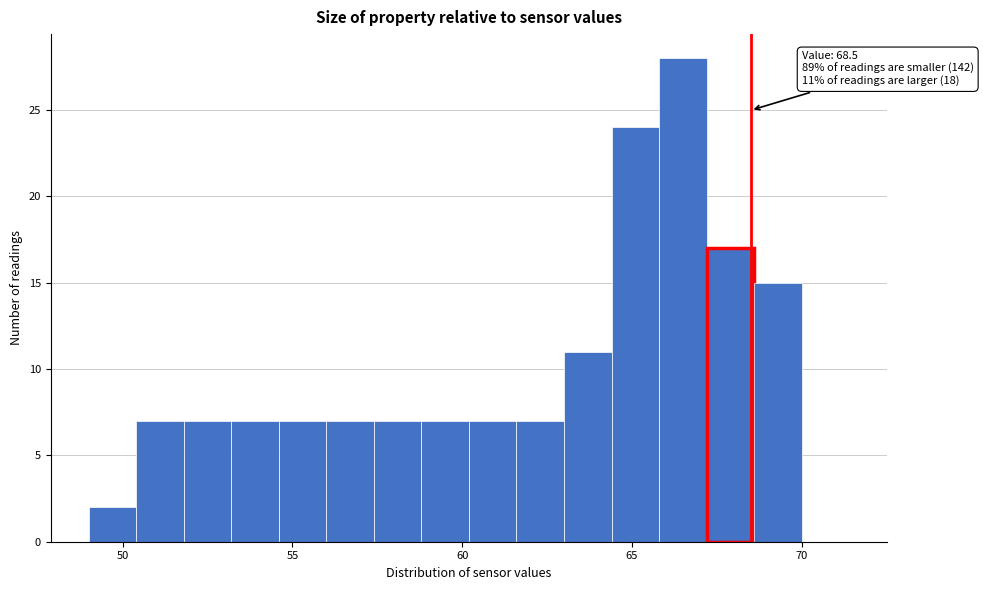

Around what value on the x-axis is the tallest bar? Give the approximate position of its centre, as read against the axis.

66.5